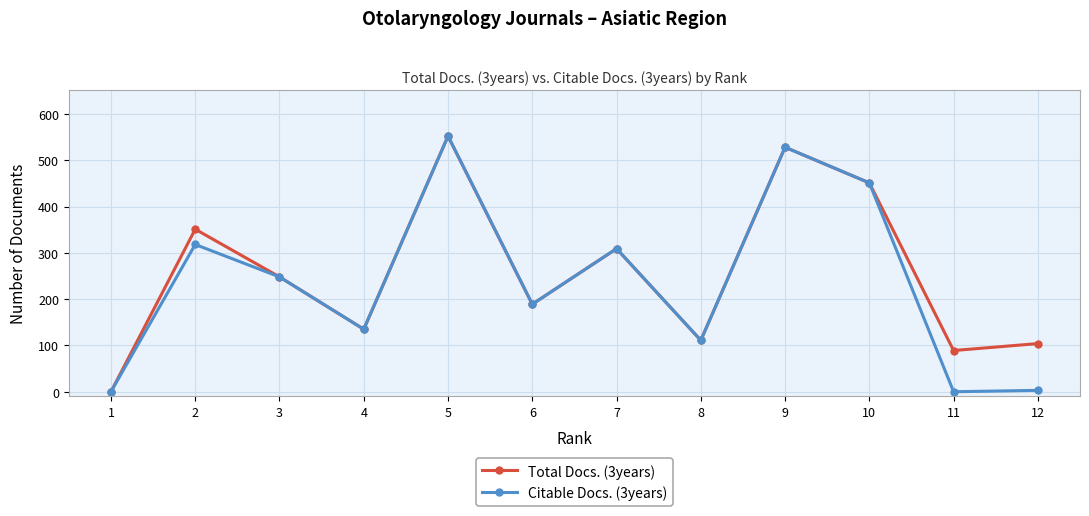

Reading right to left, transcribe all the data shown in this chart.

Total Docs. (3years): 12=104	11=89	10=451	9=528	8=111	7=309	6=189	5=552	4=135	3=248	2=351	1=0
Citable Docs. (3years): 12=3	11=0	10=451	9=528	8=111	7=309	6=189	5=552	4=135	3=248	2=318	1=0